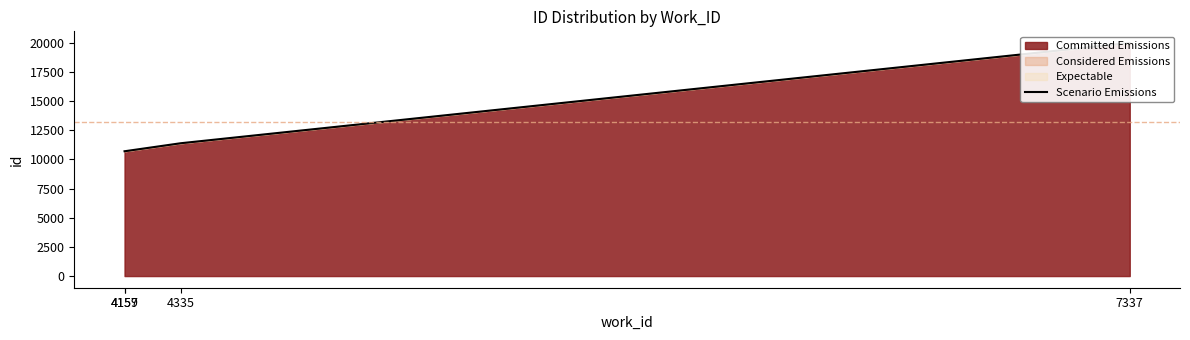

True or false: there are more than 1 points higher than both neighbors.

False